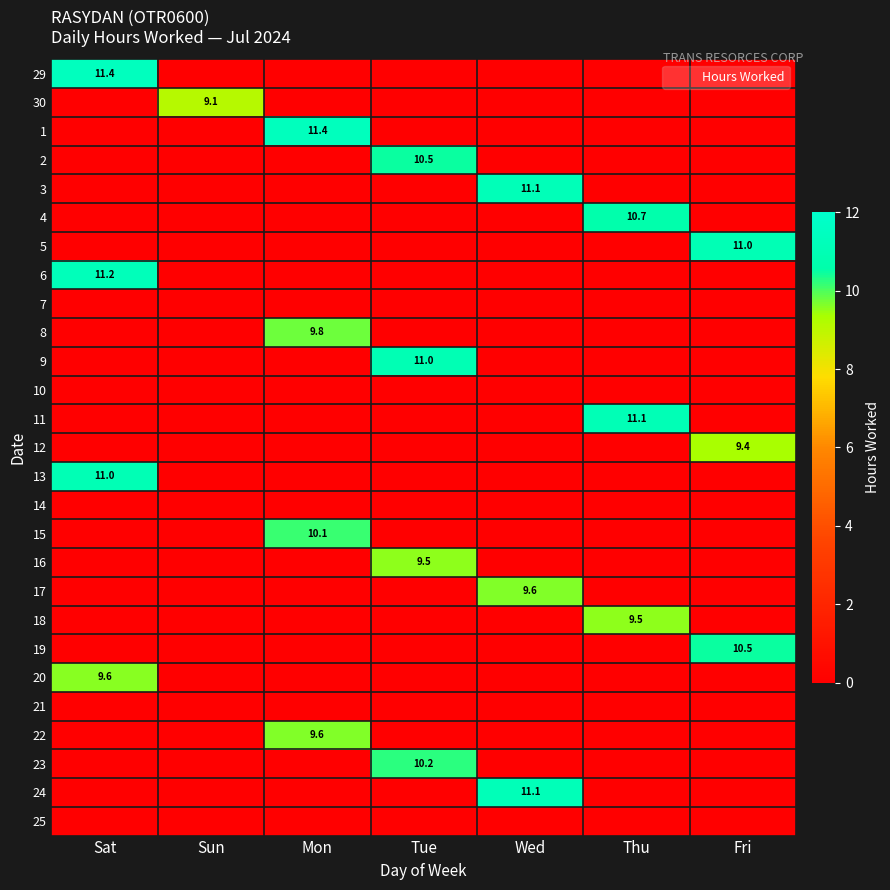

The 3 series shows 19.6 at Wed. True or false?

False